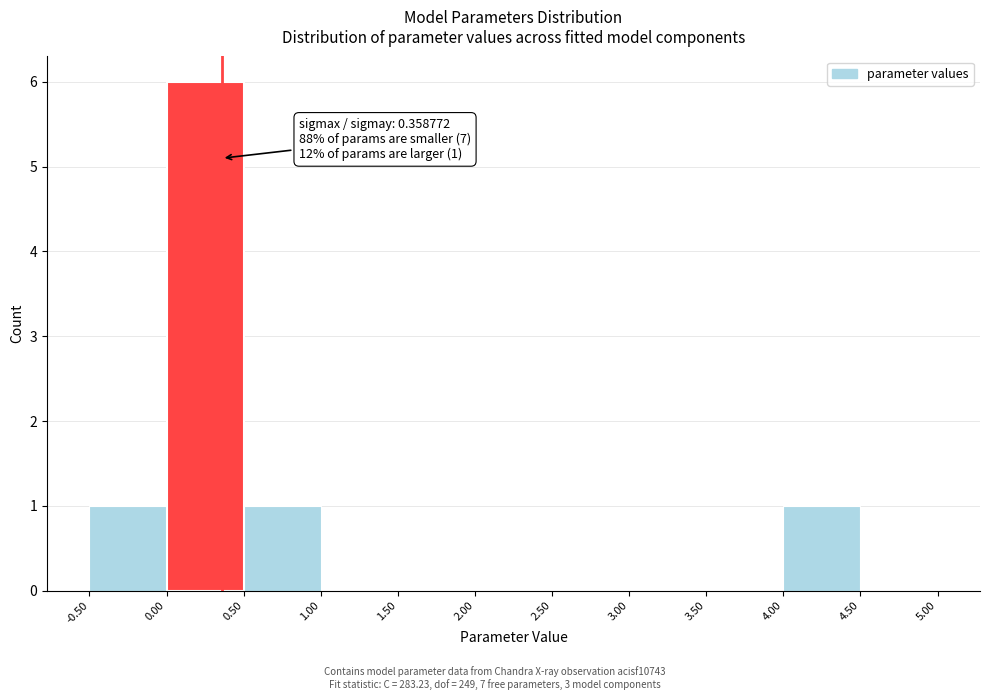

Over which range of the x-axis is the bar tallest?

0.00 to 0.50